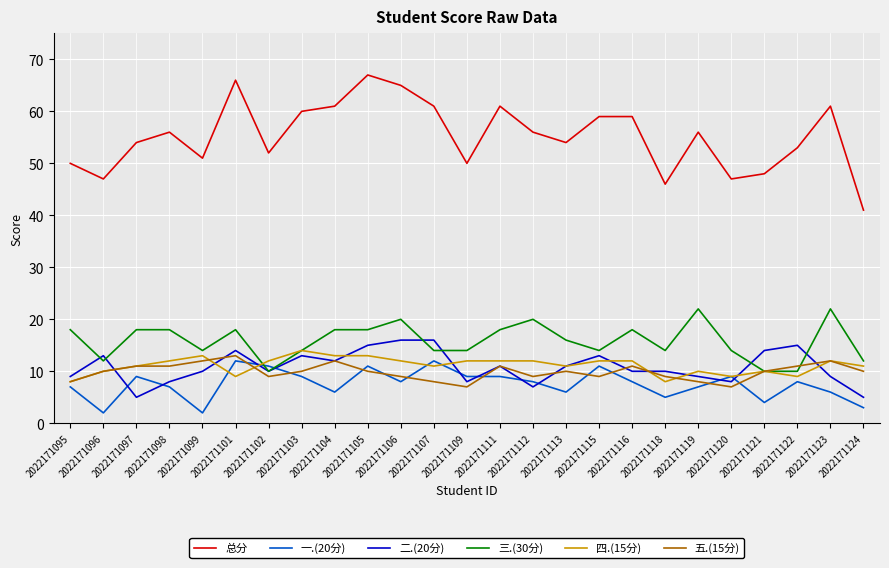

What is the maximum value shown in the chart?

67